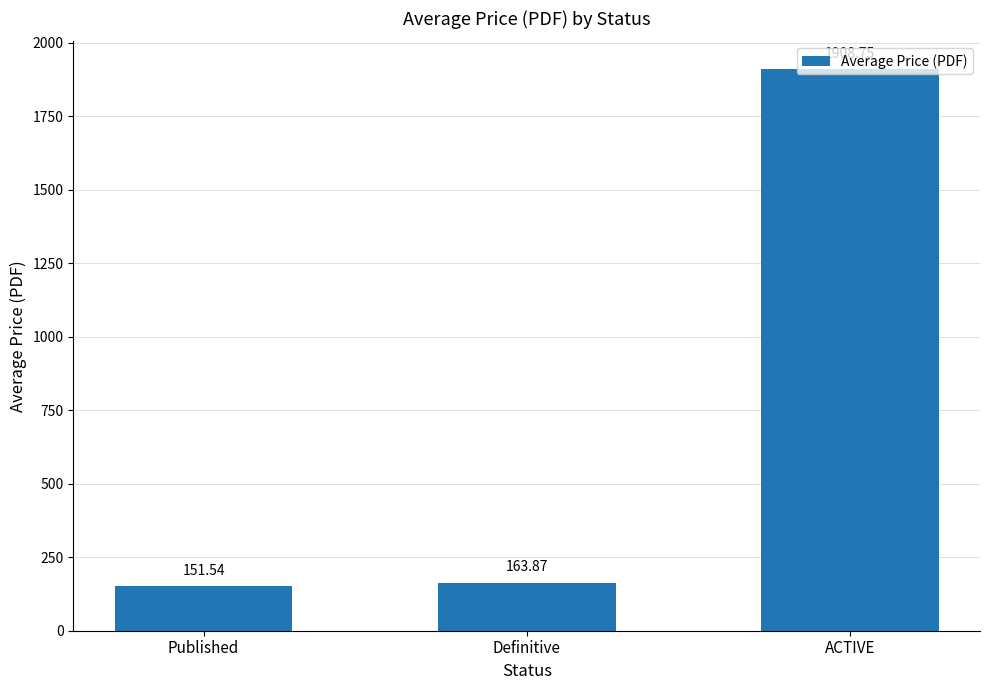

Reading left to right, transcribe all the data shown in this chart.

151.5	163.9	1908.8